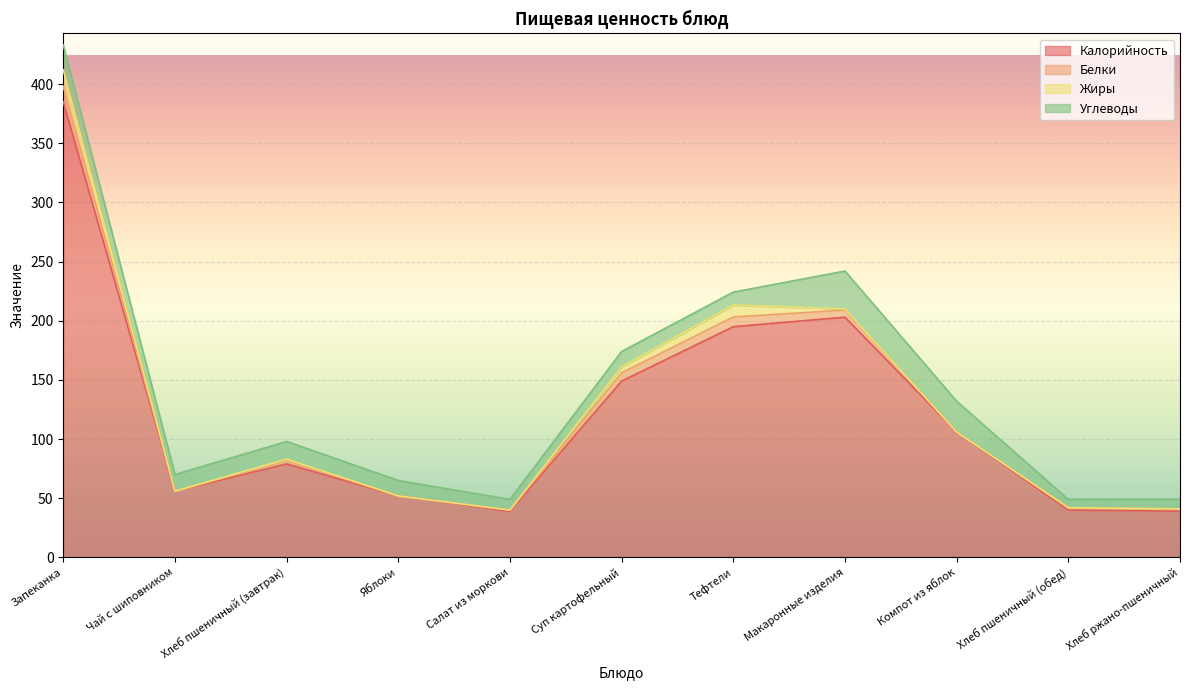

What is the maximum value for Белки?

13.0